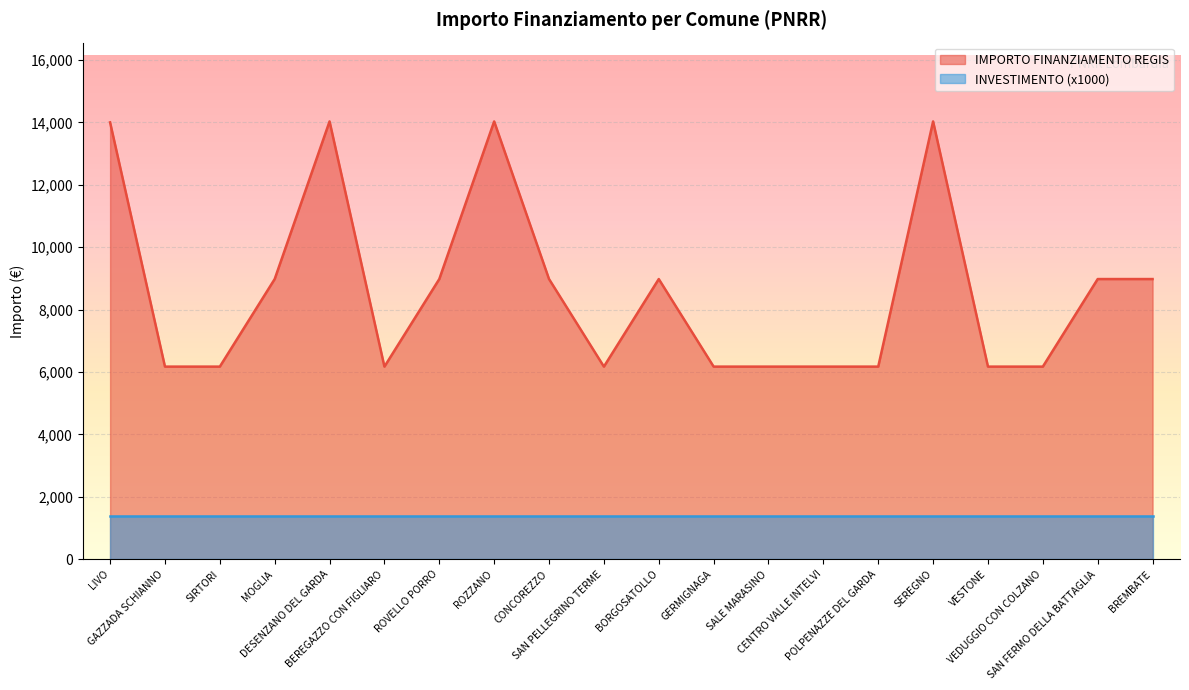

Reading right to left, what are all the values shown in this chart?

BREMBATE=8979.2	SAN FERMO DELLA BATTAGLIA=8979.2	VEDUGGIO CON COLZANO=6173.2	VESTONE=6173.2	SEREGNO=14030.0	POLPENAZZE DEL GARDA=6173.2	CENTRO VALLE INTELVI=6173.2	SALE MARASINO=6173.2	GERMIGNAGA=6173.2	BORGOSATOLLO=8979.2	SAN PELLEGRINO TERME=6173.2	CONCOREZZO=8979.2	ROZZANO=14030.0	ROVELLO PORRO=8979.2	BEREGAZZO CON FIGLIARO=6173.2	DESENZANO DEL GARDA=14030.0	MOGLIA=8979.2	SIRTORI=6173.2	GAZZADA SCHIANNO=6173.2	LIVO=14000.0